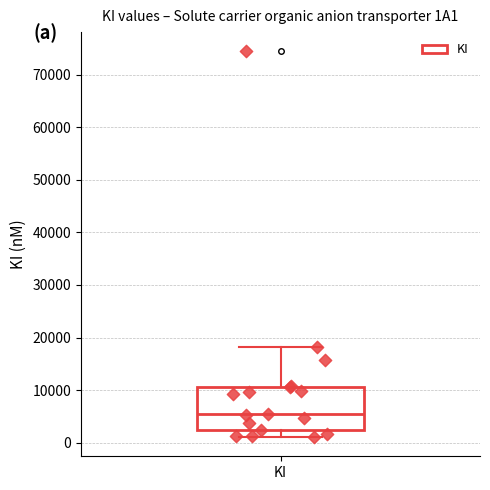

Transcribe this box plot: give where the median line is, the range the box spans, and where the two whiskers end, as read against the y-axis. The values are not printed on the chart, so give them approximately, as read against the axis.

median 5000, box 2000 to 11000, whiskers 1000 to 18000